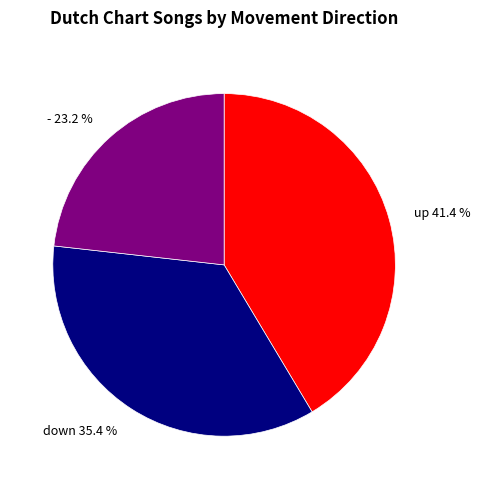

True or false: up accounts for 33% of the total.

False